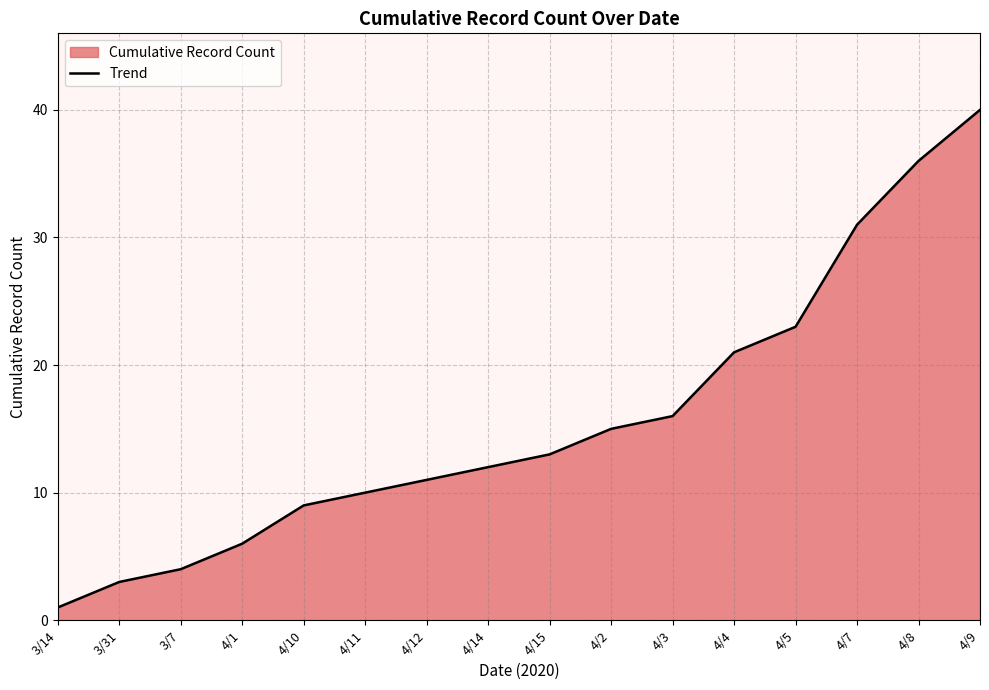

Between 4/10 and 4/5, which is larger?

4/5